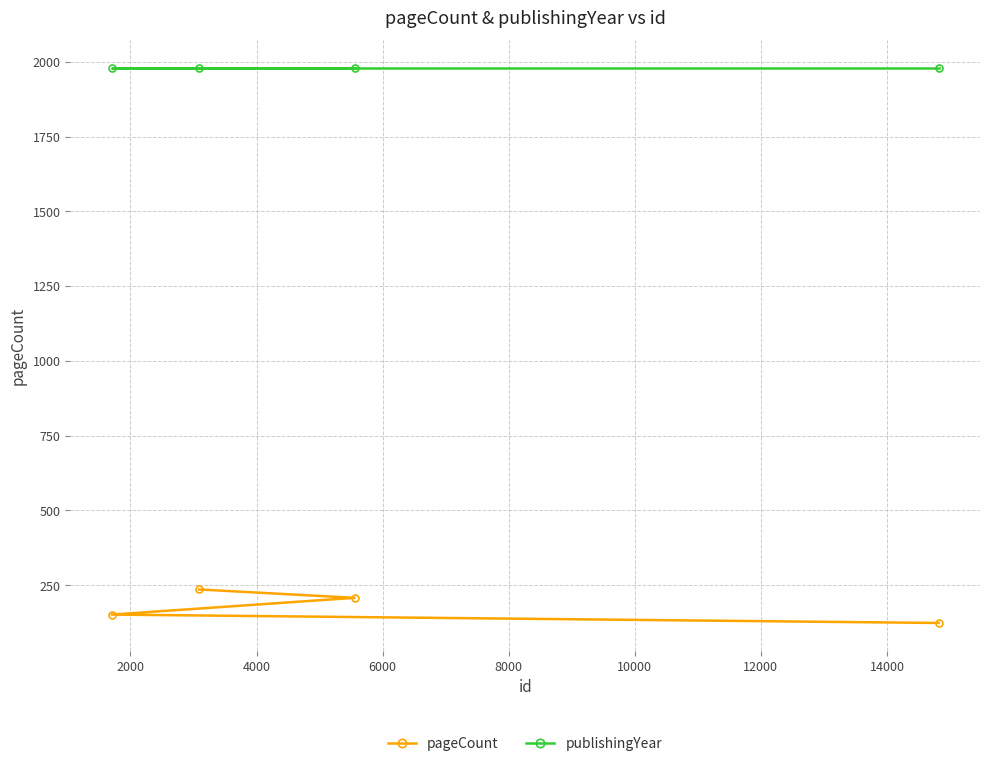

How many data points does each series have?

4